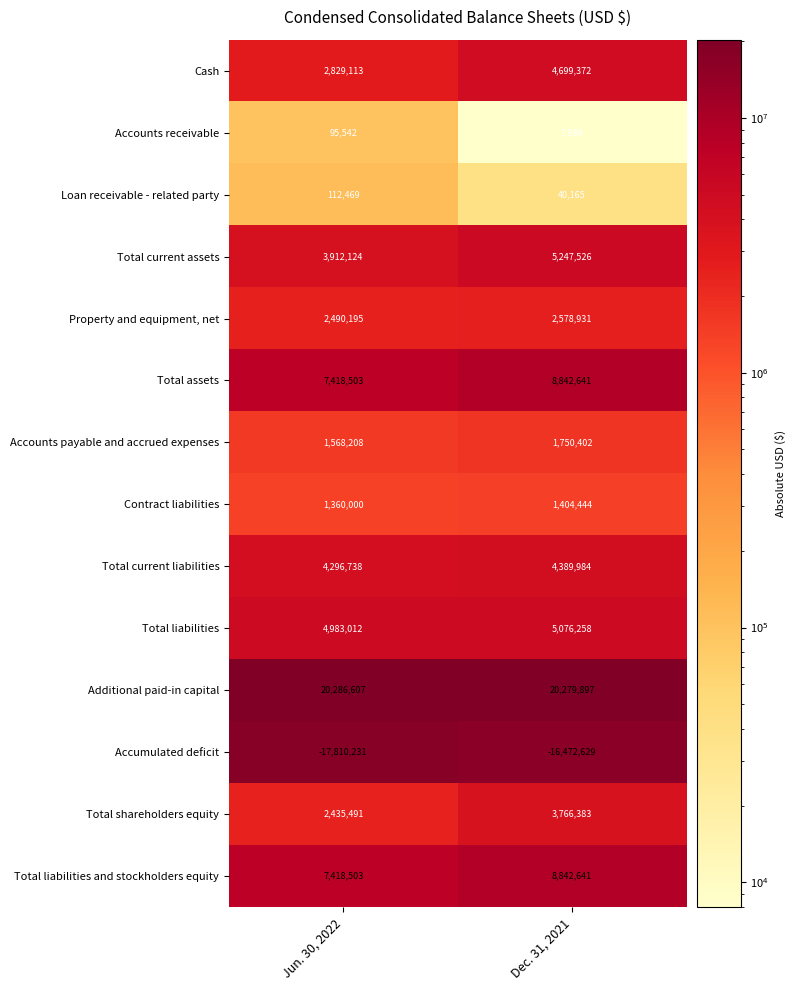

Reading left to right, extract all data points from this chart.

Cash: Jun. 30, 2022=2829113	Dec. 31, 2021=4699372
Accounts receivable: Jun. 30, 2022=95542	Dec. 31, 2021=7989
Loan receivable - related party: Jun. 30, 2022=112469	Dec. 31, 2021=40165
Total current assets: Jun. 30, 2022=3912124	Dec. 31, 2021=5247526
Property and equipment, net: Jun. 30, 2022=2490195	Dec. 31, 2021=2578931
Total assets: Jun. 30, 2022=7418503	Dec. 31, 2021=8842641
Accounts payable and accrued expenses: Jun. 30, 2022=1568208	Dec. 31, 2021=1750402
Contract liabilities: Jun. 30, 2022=1360000	Dec. 31, 2021=1404444
Total current liabilities: Jun. 30, 2022=4296738	Dec. 31, 2021=4389984
Total liabilities: Jun. 30, 2022=4983012	Dec. 31, 2021=5076258
Additional paid-in capital: Jun. 30, 2022=20286607	Dec. 31, 2021=20279897
Accumulated deficit: Jun. 30, 2022=-17810231	Dec. 31, 2021=-16472629
Total shareholders equity: Jun. 30, 2022=2435491	Dec. 31, 2021=3766383
Total liabilities and stockholders equity: Jun. 30, 2022=7418503	Dec. 31, 2021=8842641